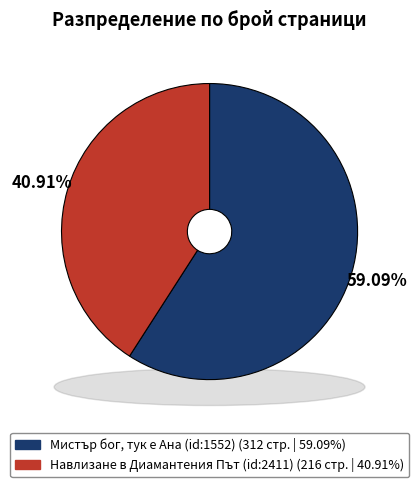

Count the number of slices in the pie.

2